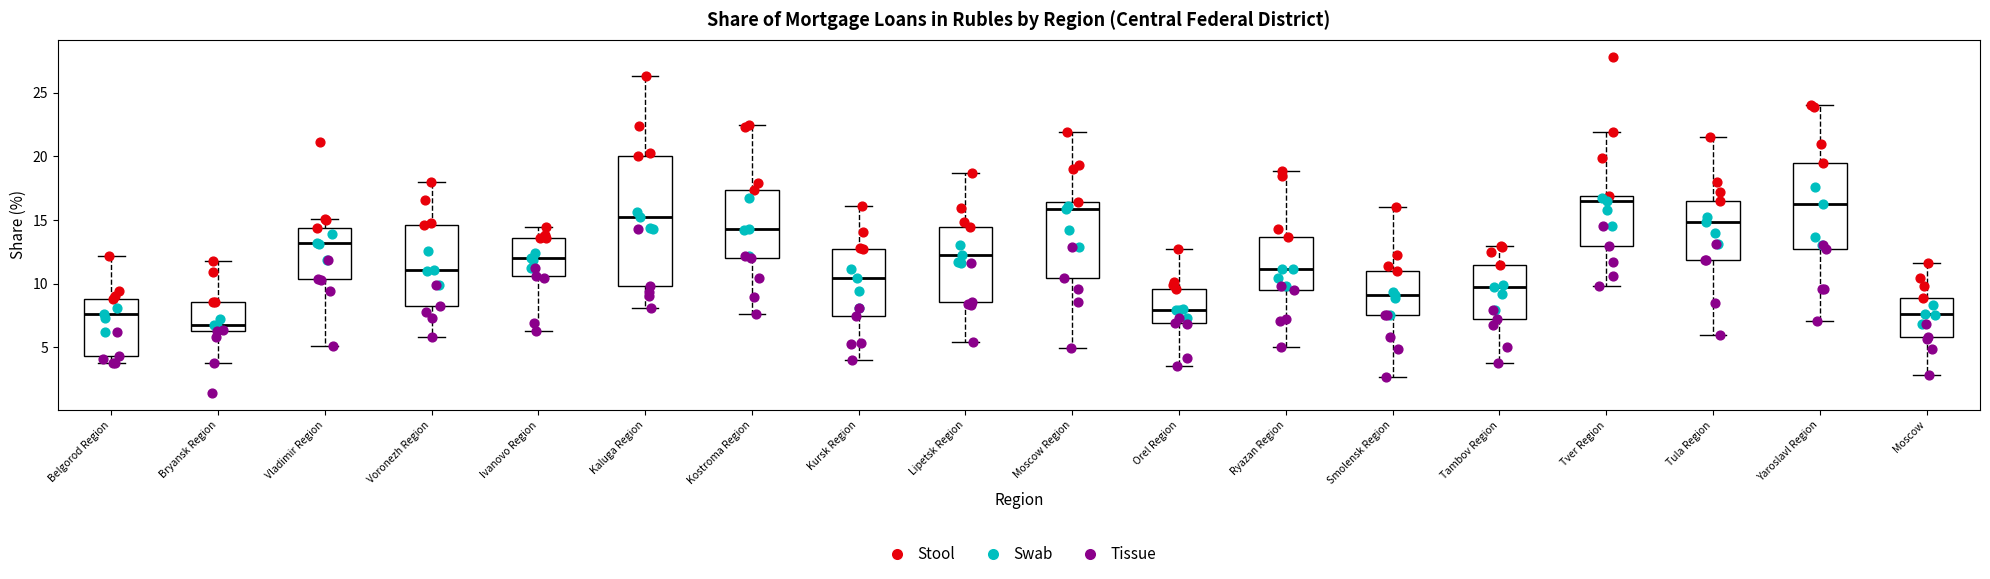

Where is the upper edge of the box for Moscow on the y-axis? The values are not printed on the chart, so give them approximately, as read against the axis.

9.0